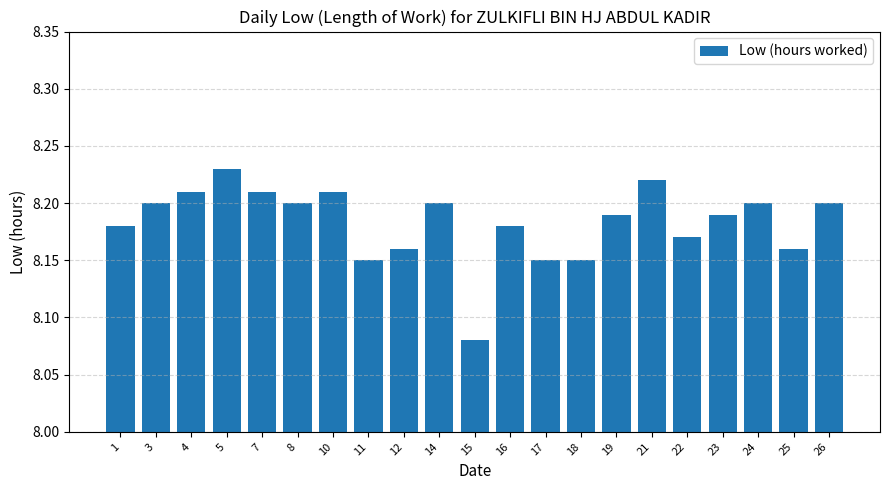

Where is the data nearest to the value 8?

15